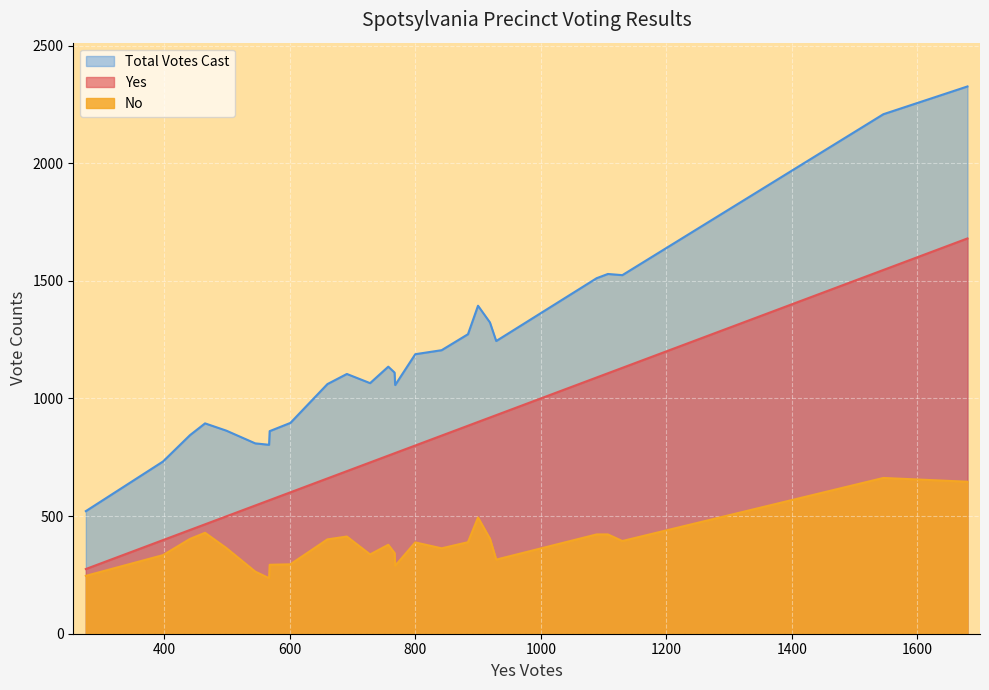

Reading left to right, transcribe all the data shown in this chart.

Yes: 441	499	660	728	601	545	1089	884	900	919	691	1546	929	1130	398	465	275	568	767	567	1680	768	757	842	1107	800
No: 403	364	401	337	295	264	422	389	494	404	413	662	315	394	334	429	246	293	343	236	646	289	378	363	422	388
Total Votes Cast: 844	863	1061	1065	896	809	1511	1273	1394	1323	1104	2208	1244	1524	732	894	521	861	1110	803	2326	1057	1135	1205	1529	1188